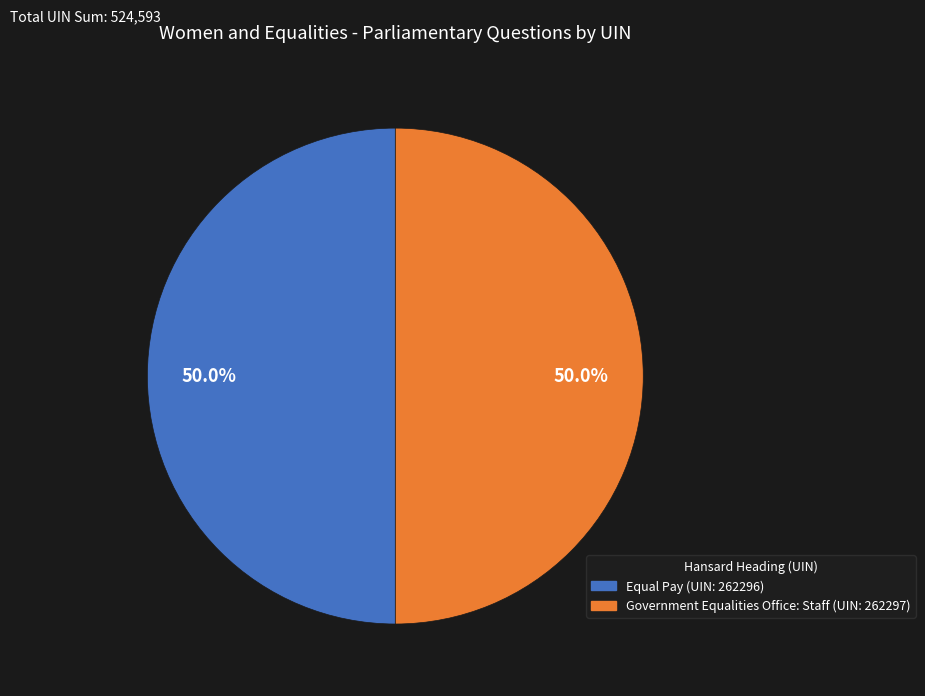

To the nearest percent, what is the average slice percentage?

50%